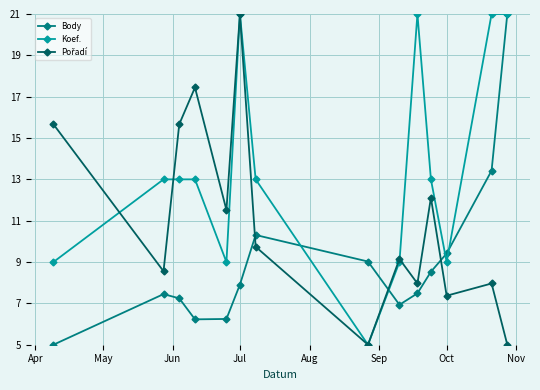

True or false: Koef. has more than 1 interior local peaks.

True